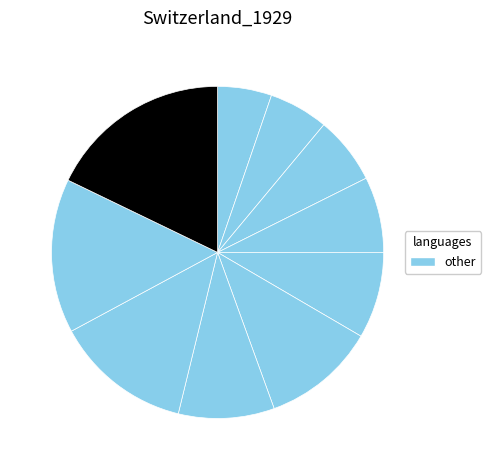

How many segments does this pie chart have?

10